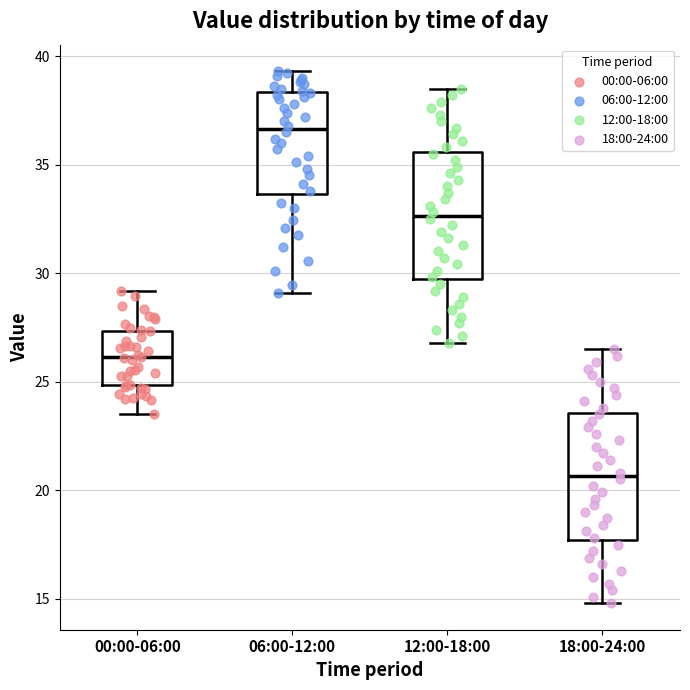

Reading left to right, transcribe this box plot: for each box, give where its median line is, the range the box spans, and where its two whiskers end, as read against the y-axis. The values are not printed on the chart, so give them approximately, as read against the axis.

00:00-06:00: median 26.0, box 25.0 to 27.5, whiskers 23.5 to 29.0
06:00-12:00: median 36.5, box 33.5 to 38.5, whiskers 29.0 to 39.5
12:00-18:00: median 32.5, box 29.5 to 35.5, whiskers 27.0 to 38.5
18:00-24:00: median 20.5, box 17.5 to 23.5, whiskers 15.0 to 26.5